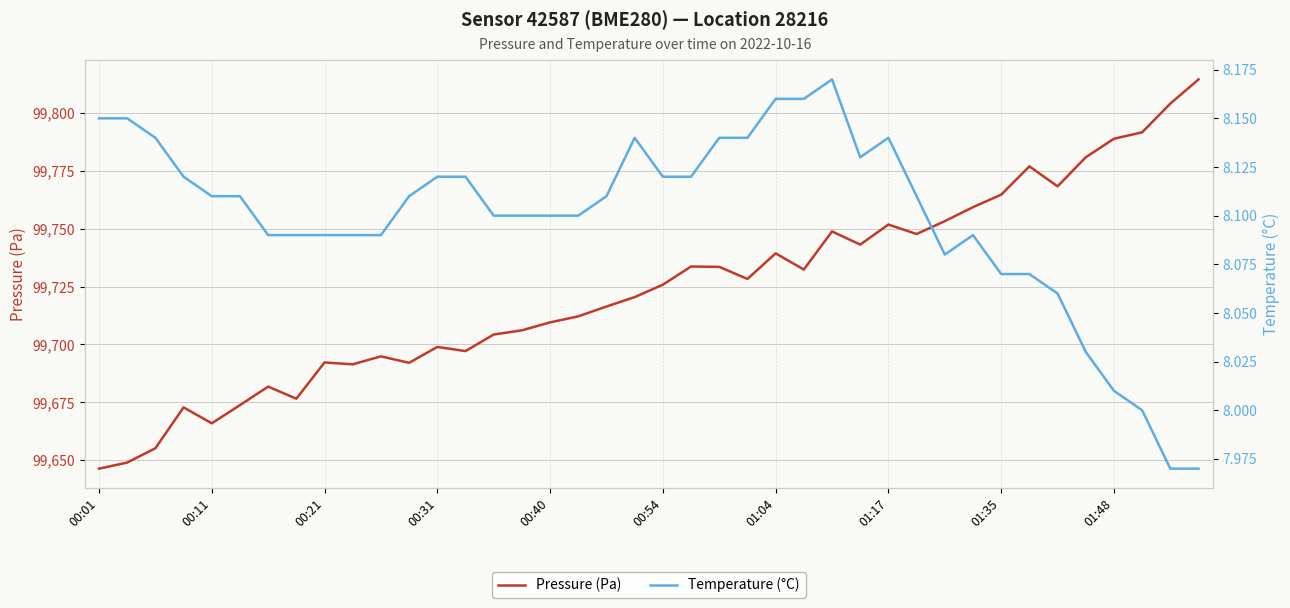

Where is the first local minimum for Pressure (Pa)?

00:11